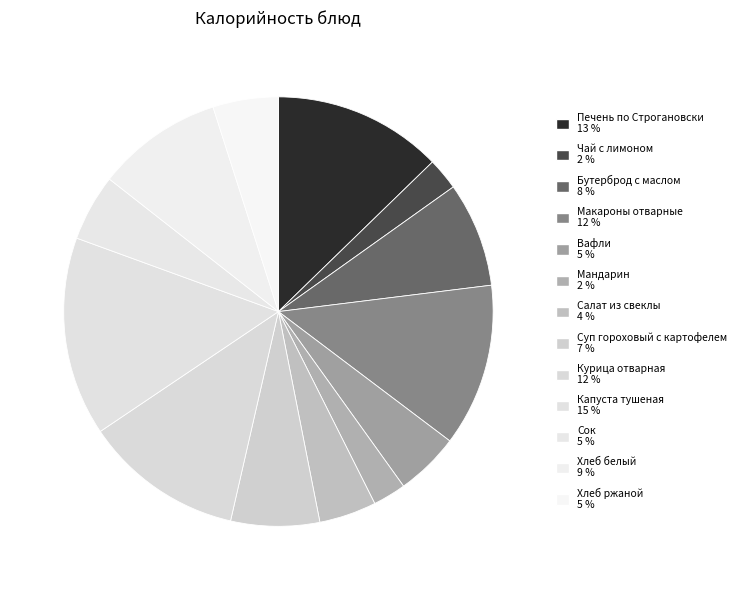

What portion of the pie excludes Хлеб ржаной?

95.1%